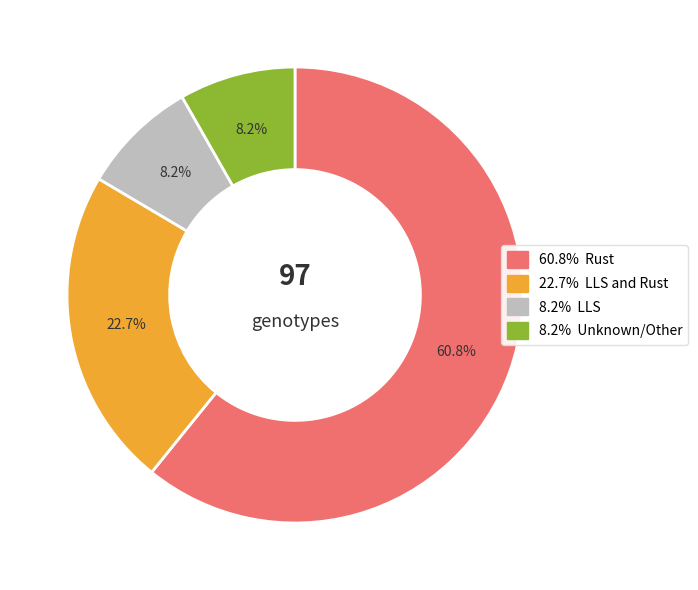

Is there a majority slice in this chart?

Yes